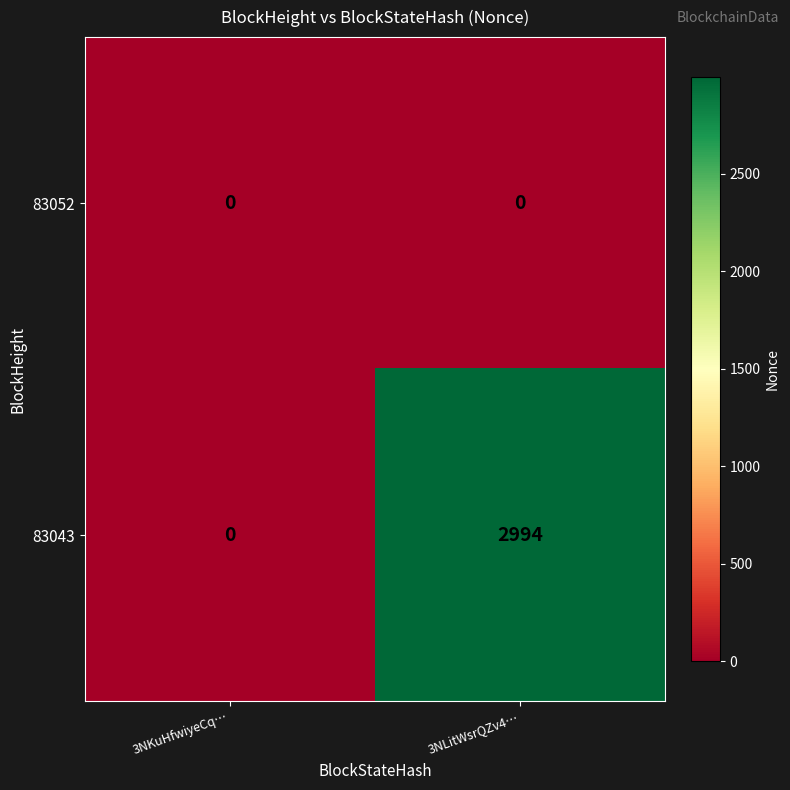

At 3NLitWsrQZv4…, list the series in order from smallest to largest.

83052, 83043